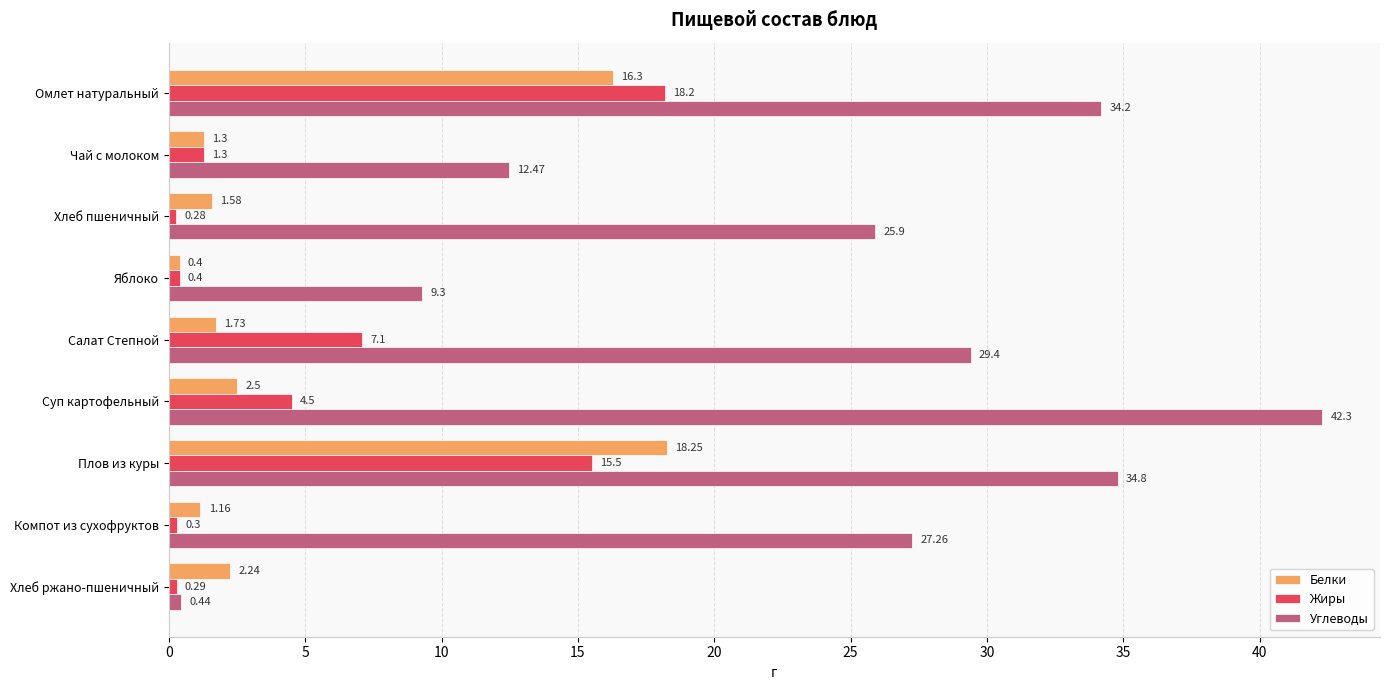

What is the difference between the highest and lowest values at Салат Степной?

27.7